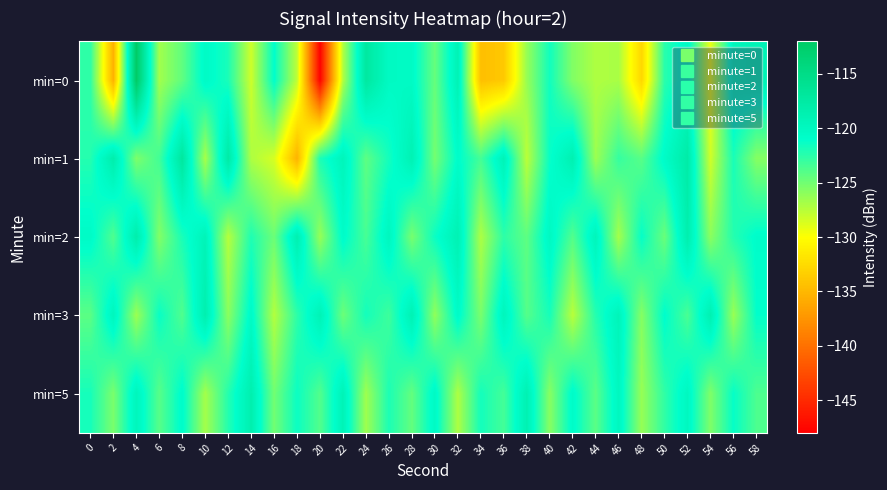

Reading left to right, transcribe all the data shown in this chart.

min=0: 0=-122.6	2=-135.5	4=-112.0	6=-126.7	8=-124.4	10=-120.4	12=-121.9	14=-128.2	16=-121.0	18=-127.7	20=-147.9	22=-127.2	24=-117.2	26=-120.2	28=-120.4	30=-124.6	32=-119.0	34=-134.5	36=-133.8	38=-126.3	40=-121.6	42=-125.6	44=-127.2	46=-127.0	48=-132.8	50=-122.5	52=-120.2	54=-129.3	56=-119.6	58=-119.1
min=1: 0=-122.3	2=-118.2	4=-125.4	6=-123.3	8=-117.0	10=-126.9	12=-117.6	14=-127.1	16=-128.5	18=-135.4	20=-122.0	22=-119.5	24=-124.3	26=-121.7	28=-118.9	30=-125.1	32=-120.8	34=-123.4	36=-119.2	38=-127.6	40=-121.3	42=-118.7	44=-126.5	46=-122.9	48=-124.1	50=-120.6	52=-117.8	54=-128.3	56=-121.9	58=-125.7
min=2: 0=-120.5	2=-123.8	4=-118.2	6=-125.6	8=-121.9	10=-119.3	12=-127.4	14=-122.1	16=-124.8	18=-118.6	20=-126.3	22=-120.7	24=-123.5	26=-119.8	28=-125.2	30=-121.4	32=-118.9	34=-127.1	36=-122.6	38=-124.3	40=-120.1	42=-123.9	44=-119.5	46=-126.8	48=-121.2	50=-124.7	52=-118.4	54=-125.9	56=-122.3	58=-120.8
min=3: 0=-124.2	2=-119.7	4=-126.5	6=-121.3	8=-123.8	10=-118.5	12=-125.9	14=-120.4	16=-127.3	18=-122.6	20=-119.1	22=-124.8	24=-121.7	26=-123.2	28=-118.9	30=-126.1	32=-120.5	34=-125.3	36=-119.6	38=-124.0	40=-121.8	42=-127.5	44=-122.3	46=-119.4	48=-125.7	50=-120.9	52=-123.6	54=-118.7	56=-126.4	58=-121.1
min=5: 0=-121.8	2=-125.3	4=-119.6	6=-124.1	8=-120.7	10=-126.8	12=-122.3	14=-118.5	16=-125.0	18=-121.4	20=-123.9	22=-119.2	24=-126.6	26=-122.0	28=-124.5	30=-120.3	32=-127.1	34=-121.7	36=-123.4	38=-118.8	40=-125.8	42=-120.6	44=-124.2	46=-119.9	48=-126.3	50=-122.7	52=-120.0	54=-125.5	56=-121.2	58=-123.7